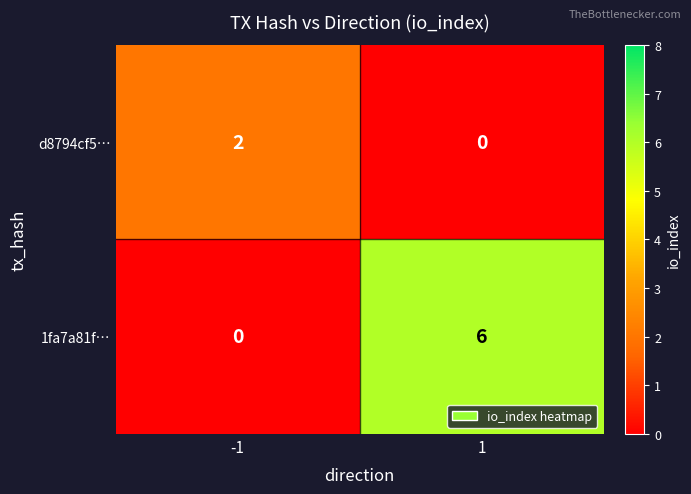

Is it true that 1fa7a81f… equals 6 at 1?

True